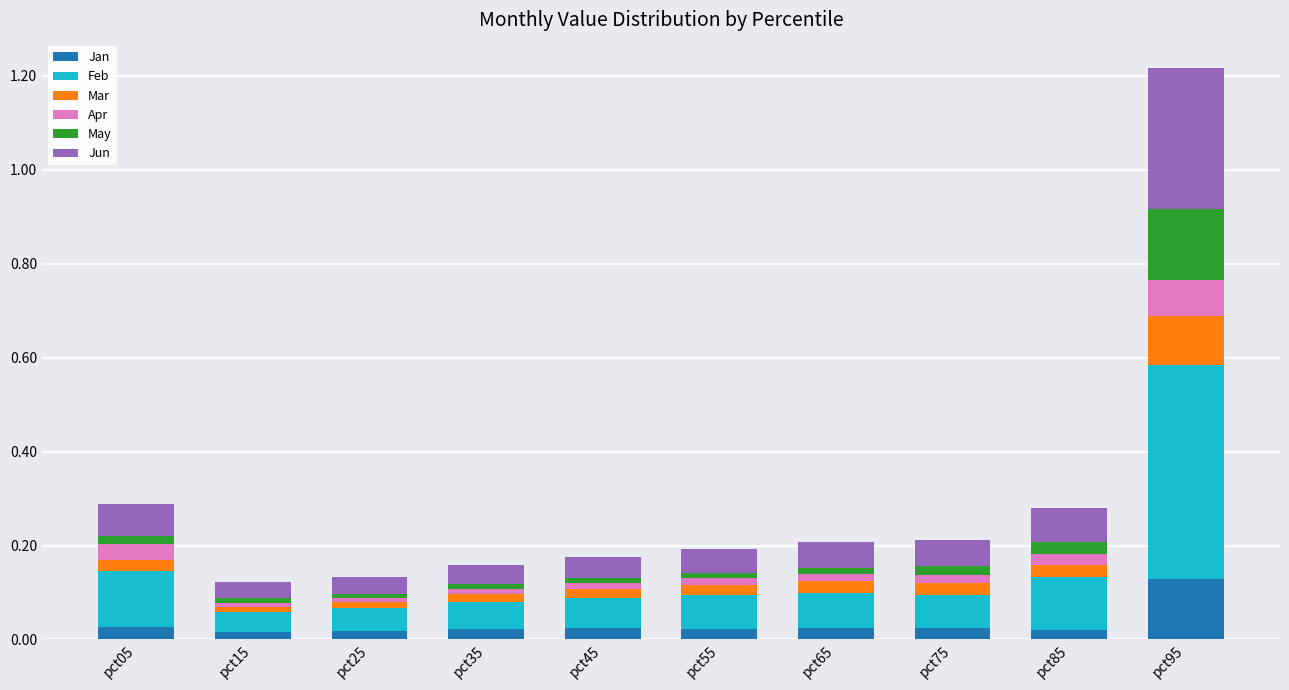

The Jan series shows 0.0 at pct55. True or false?

True